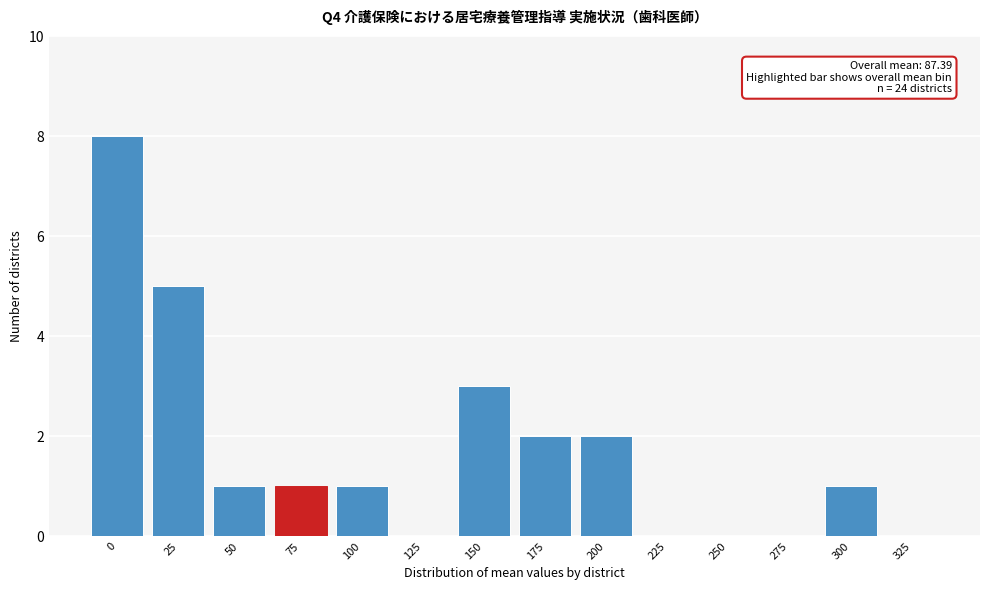

Reading right to left, list all the values displayed in this chart.

325=0	300=1	275=0	250=0	225=0	200=2	175=2	150=3	125=0	100=1	75=1	50=1	25=5	0=8